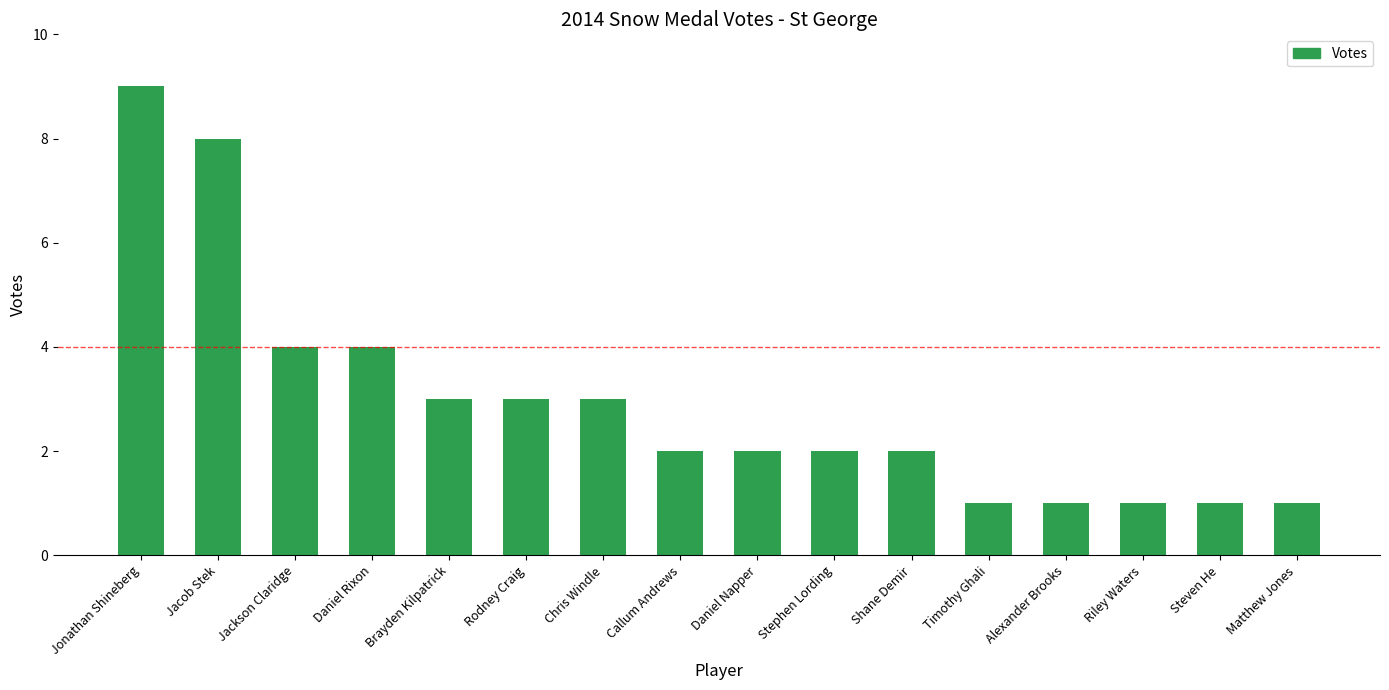

The value at Rodney Craig is 3. True or false?

True